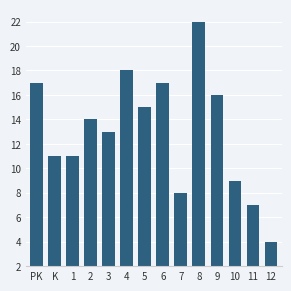

What is the difference between the values at 4 and 10?

9